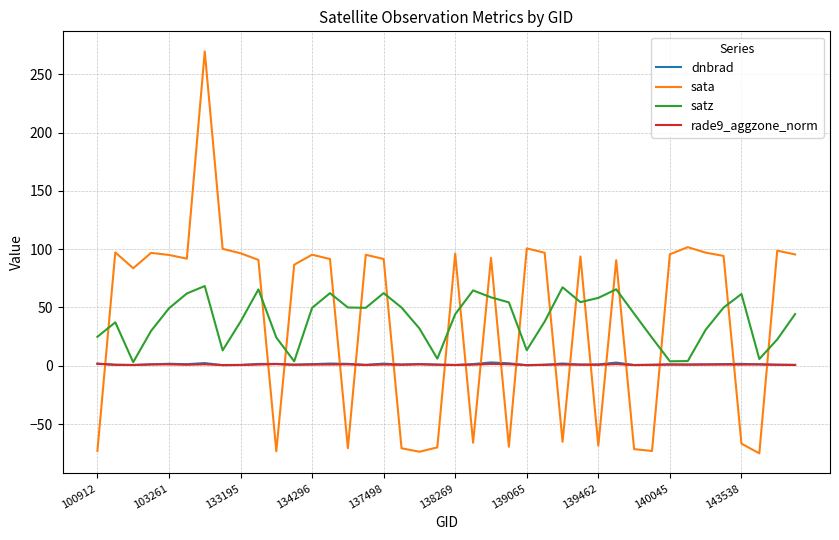

What are all the series names shown in the legend?

dnbrad, sata, satz, rade9_aggzone_norm